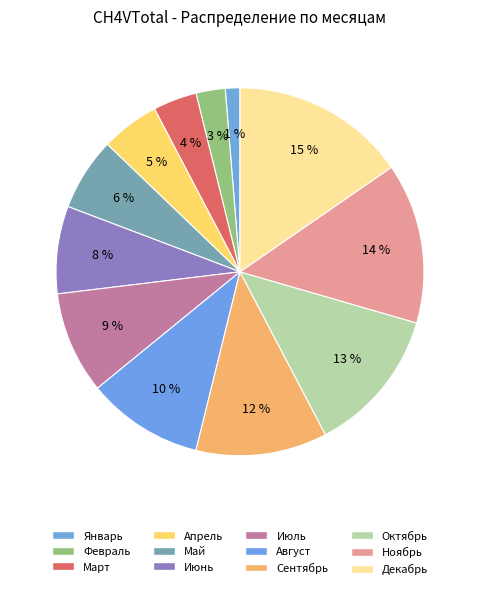

To the nearest percent, what is the difference between the Август and Октябрь slice percentages?

3%